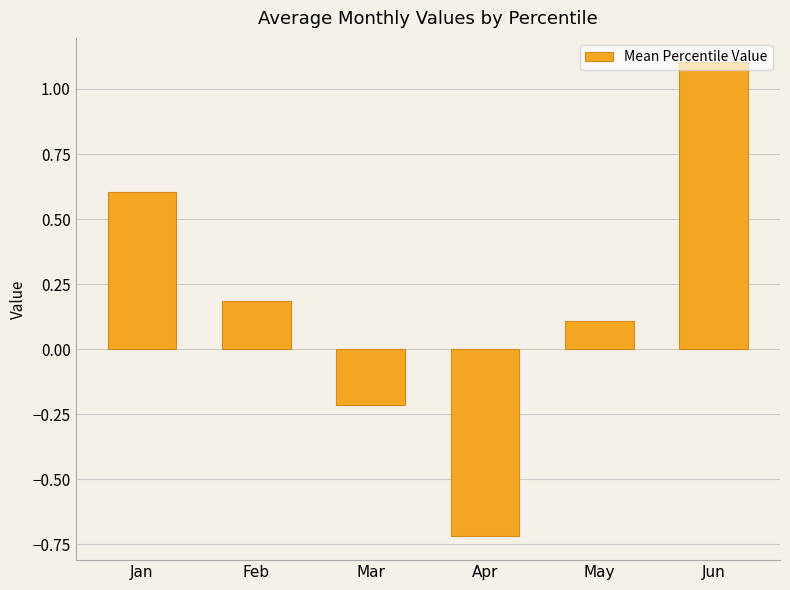

Reading right to left, list all the values displayed in this chart.

Jun=1.1	May=0.1	Apr=-0.7	Mar=-0.2	Feb=0.2	Jan=0.6